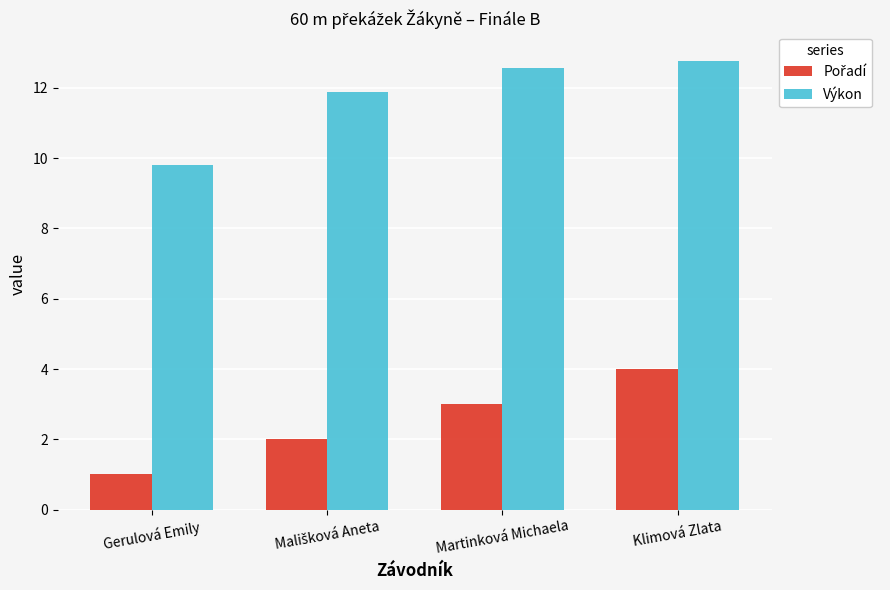

At which category is the sum across all series the highest?

Klimová Zlata